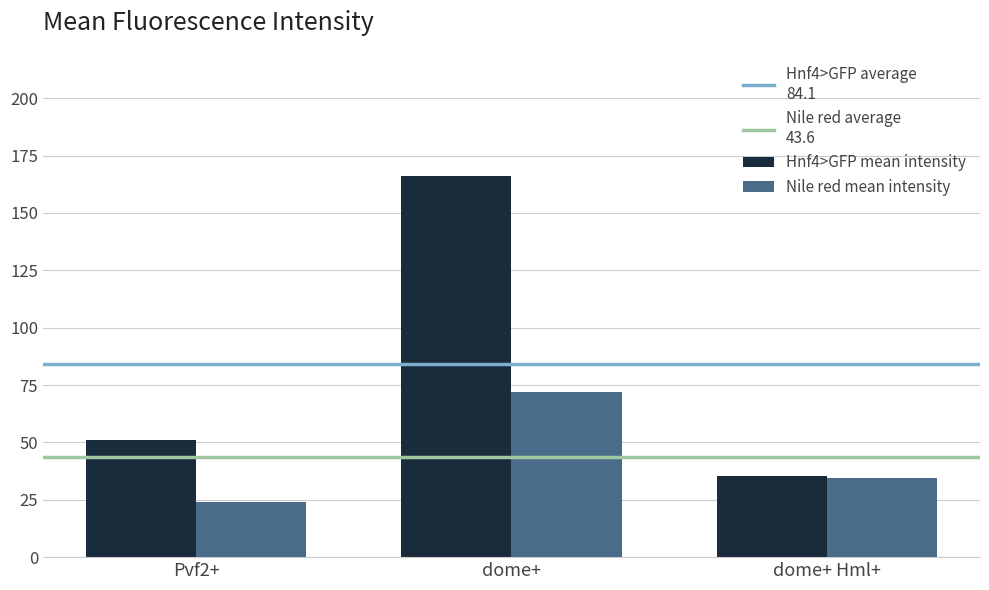

Reading right to left, list all the values displayed in this chart.

Hnf4>GFP mean intensity: dome+ Hml+=35.2	dome+=166.0	Pvf2+=51.2
Nile red mean intensity: dome+ Hml+=34.6	dome+=72.0	Pvf2+=24.0